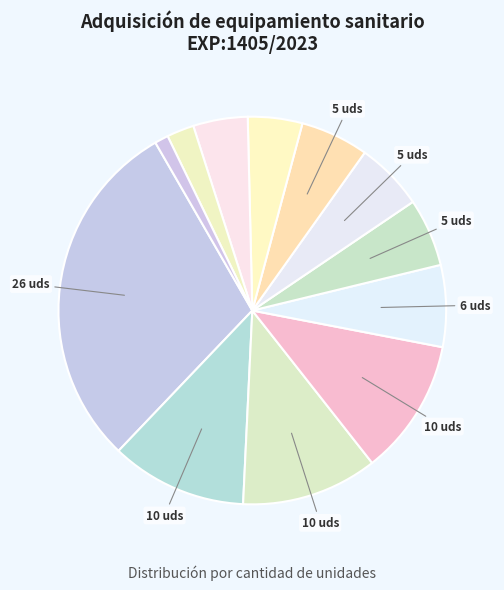

How many segments does this pie chart have?

12